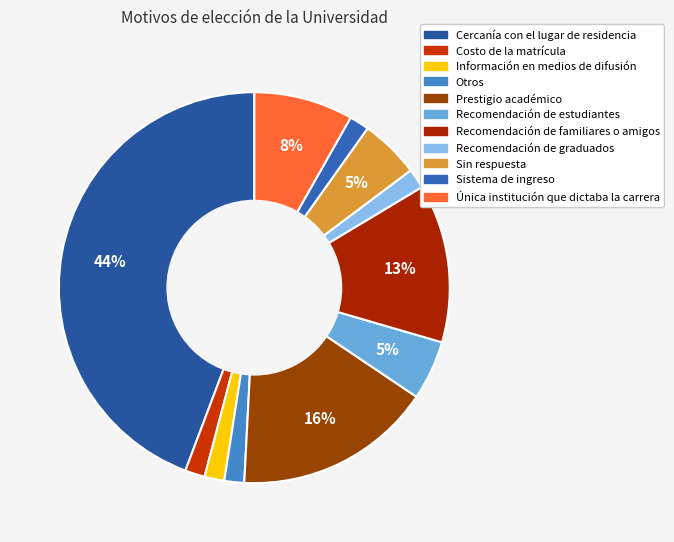

What percentage is the Información en medios de difusión slice, to the nearest percent?

2%